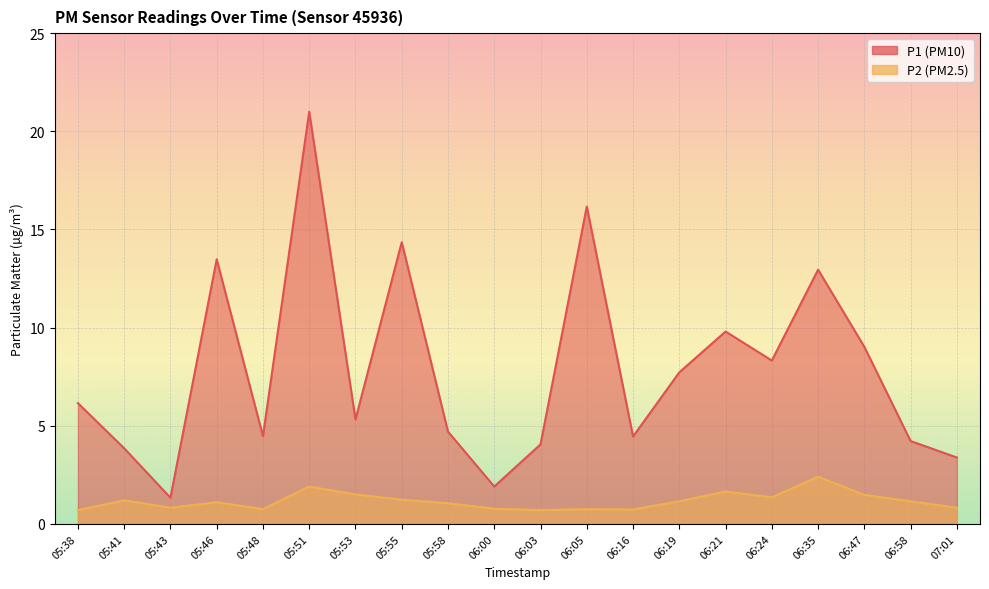

How many categories are shown in the chart?

20